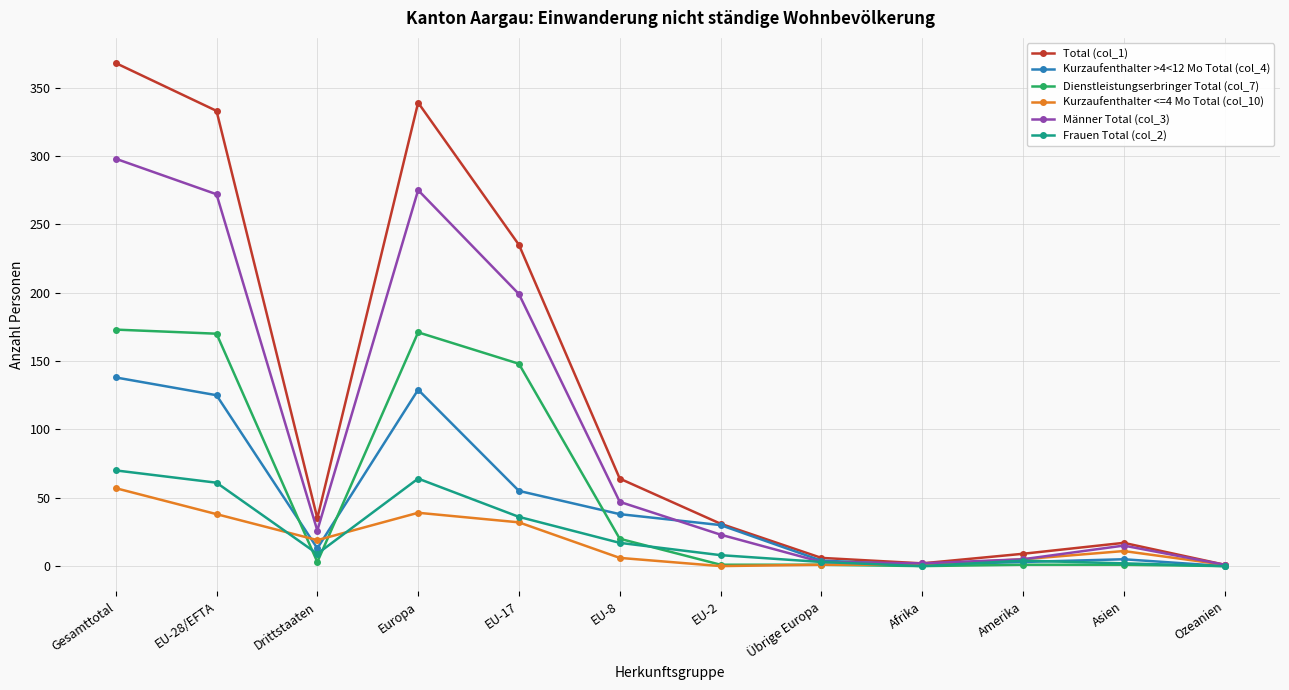

How many interior local peaks does the Frauen Total (col_2) series have?

2